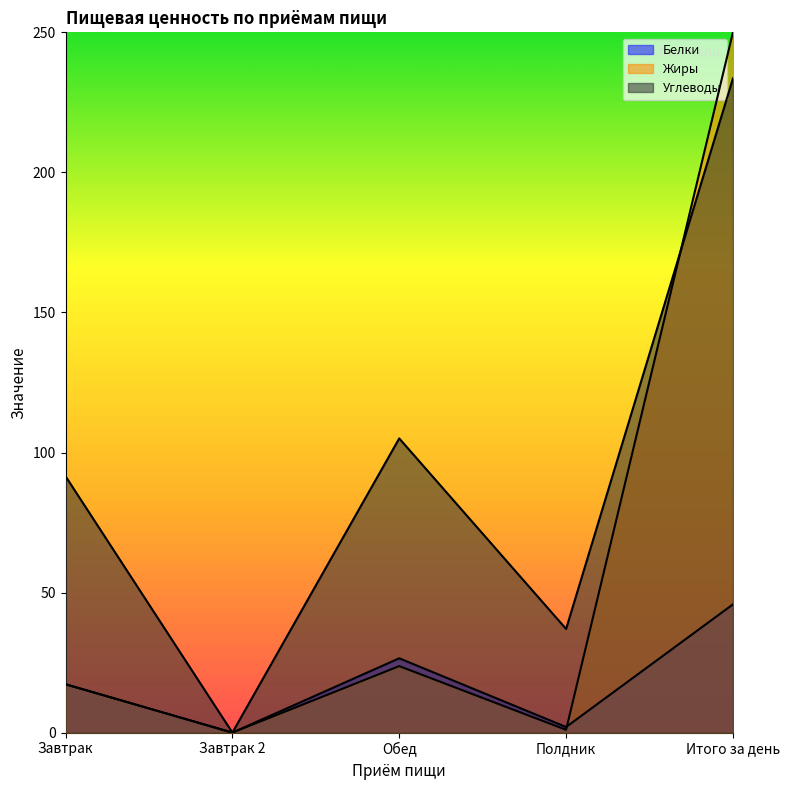

What is the difference between the Белки values at Завтрак and Итого за день?

28.5